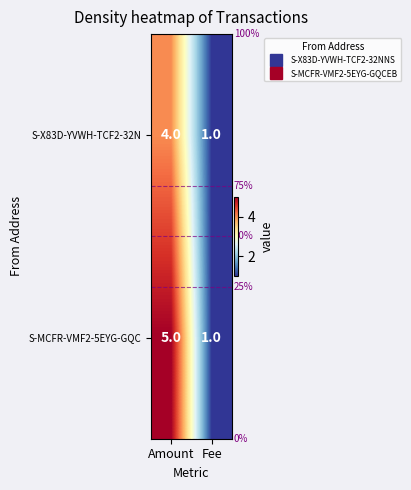

How many distinct data groups are displayed?

2